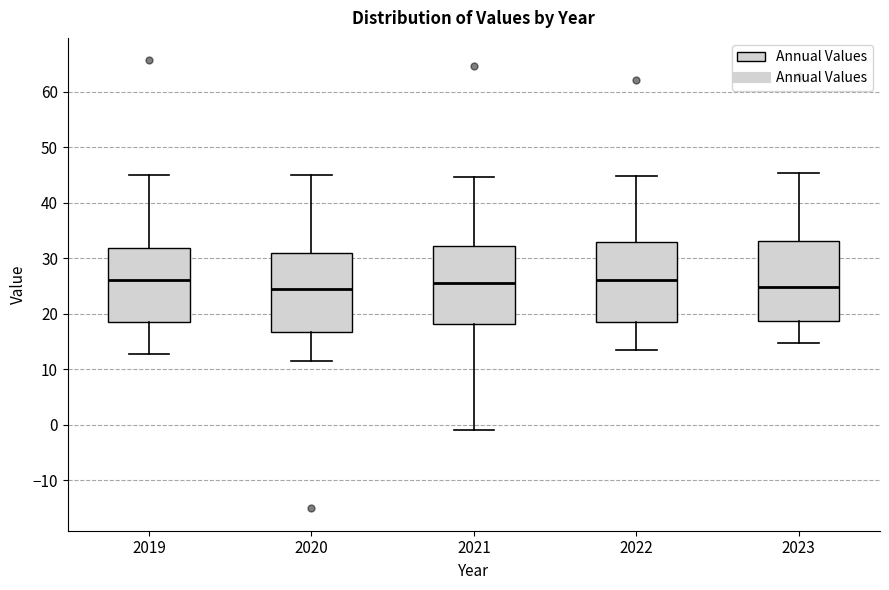

Reading left to right, read every box against the y-axis: the position of its median line, the range the box covers, and the ends of its whiskers. The values are not printed on the chart, so give them approximately, as read against the axis.

2019: median 26, box 19 to 32, whiskers 13 to 45
2020: median 24, box 17 to 31, whiskers 12 to 45
2021: median 26, box 18 to 32, whiskers -1 to 45
2022: median 26, box 19 to 33, whiskers 14 to 45
2023: median 25, box 19 to 33, whiskers 15 to 45